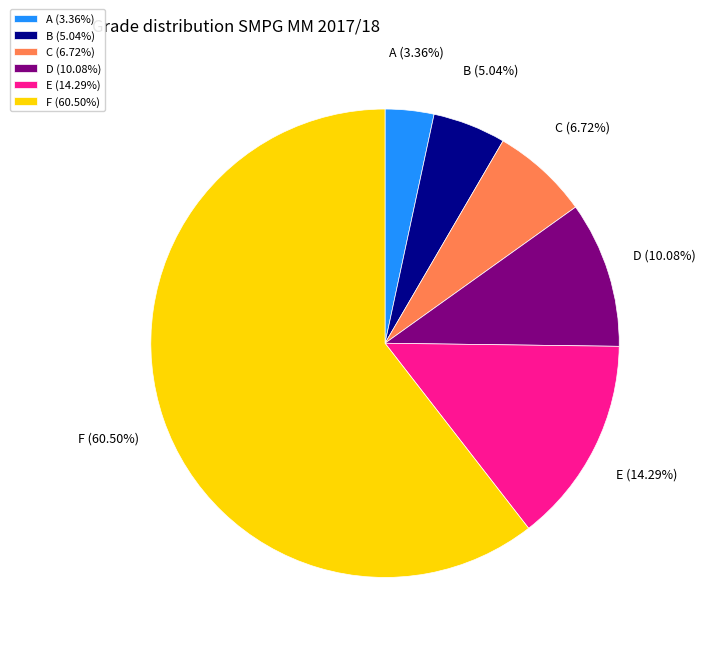

Between E (14.29%) and B (5.04%), which is larger?

E (14.29%)